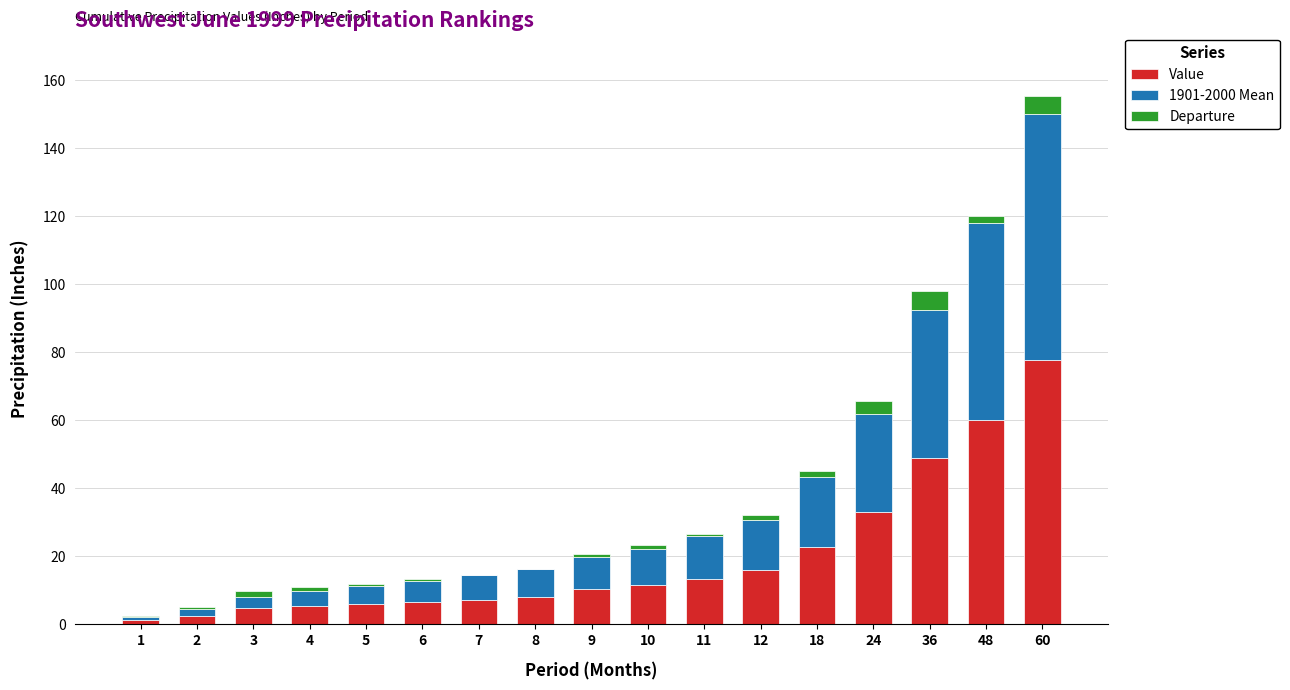

How many distinct data groups are displayed?

3